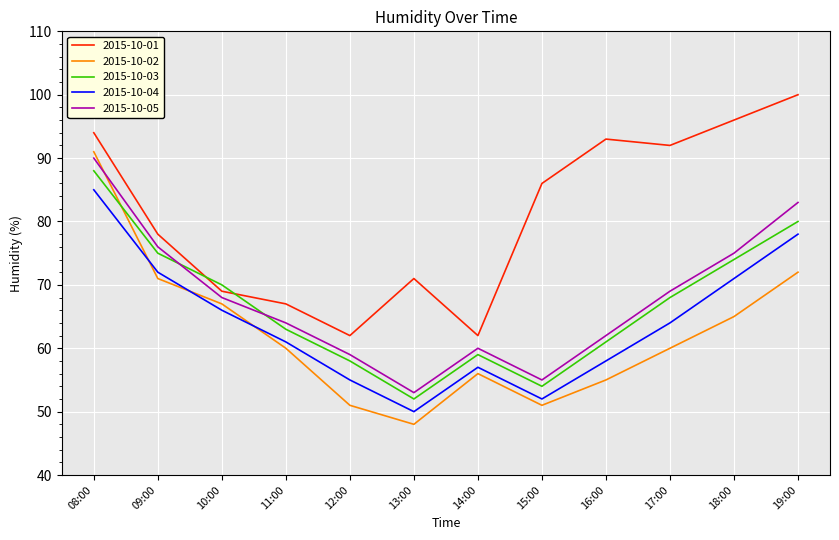

What is the smallest value displayed?

48